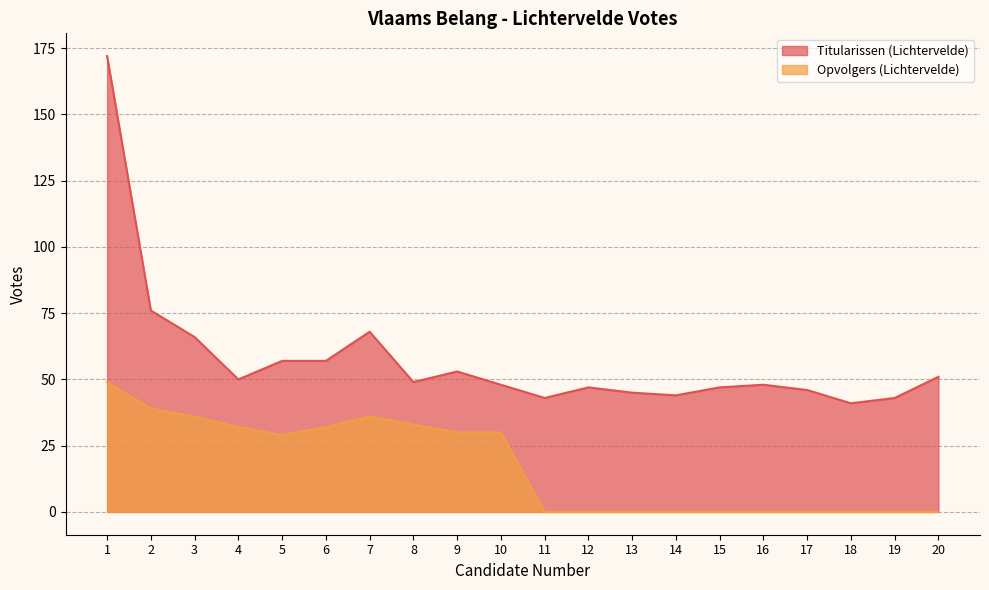

At how many categories does at least one series exceed 67?

3